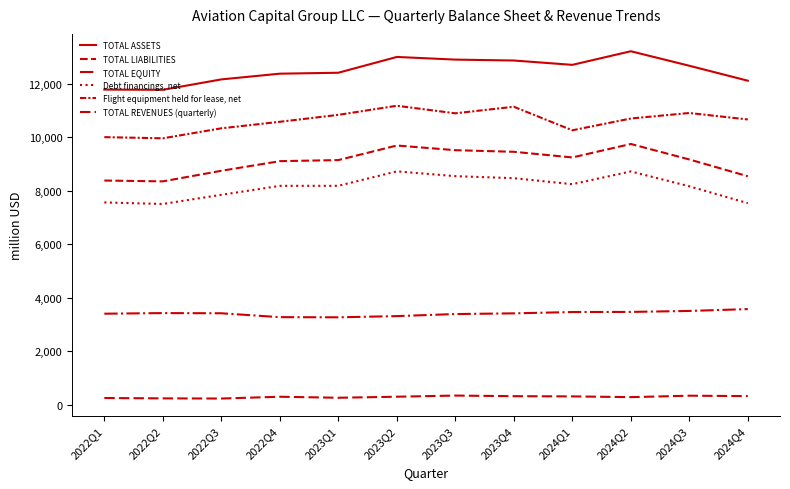

True or false: TOTAL LIABILITIES has a value of 2267 at 2024Q4.

False